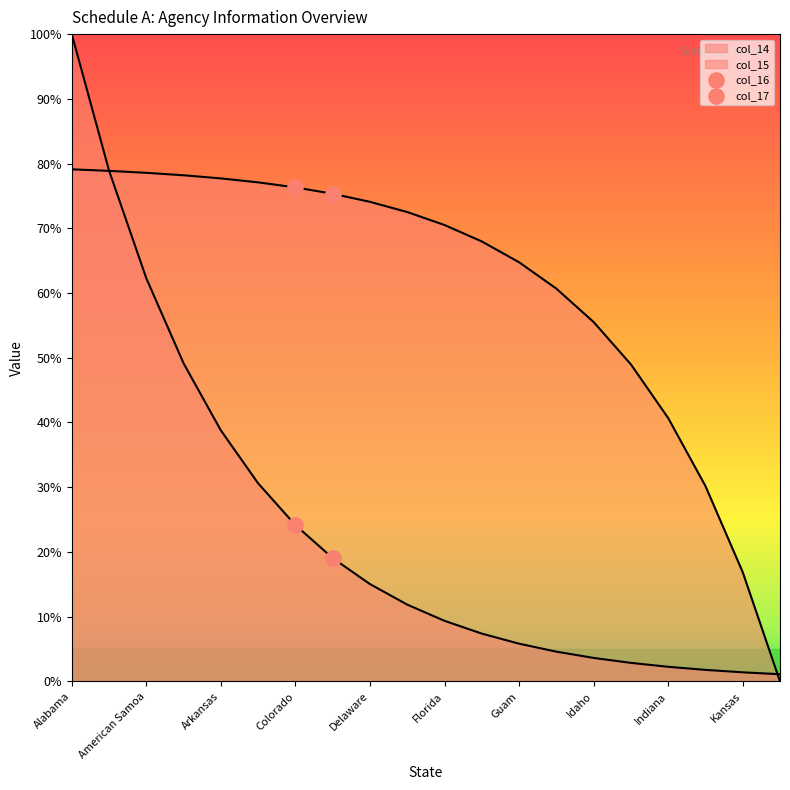

How many lines are shown in the chart?

2